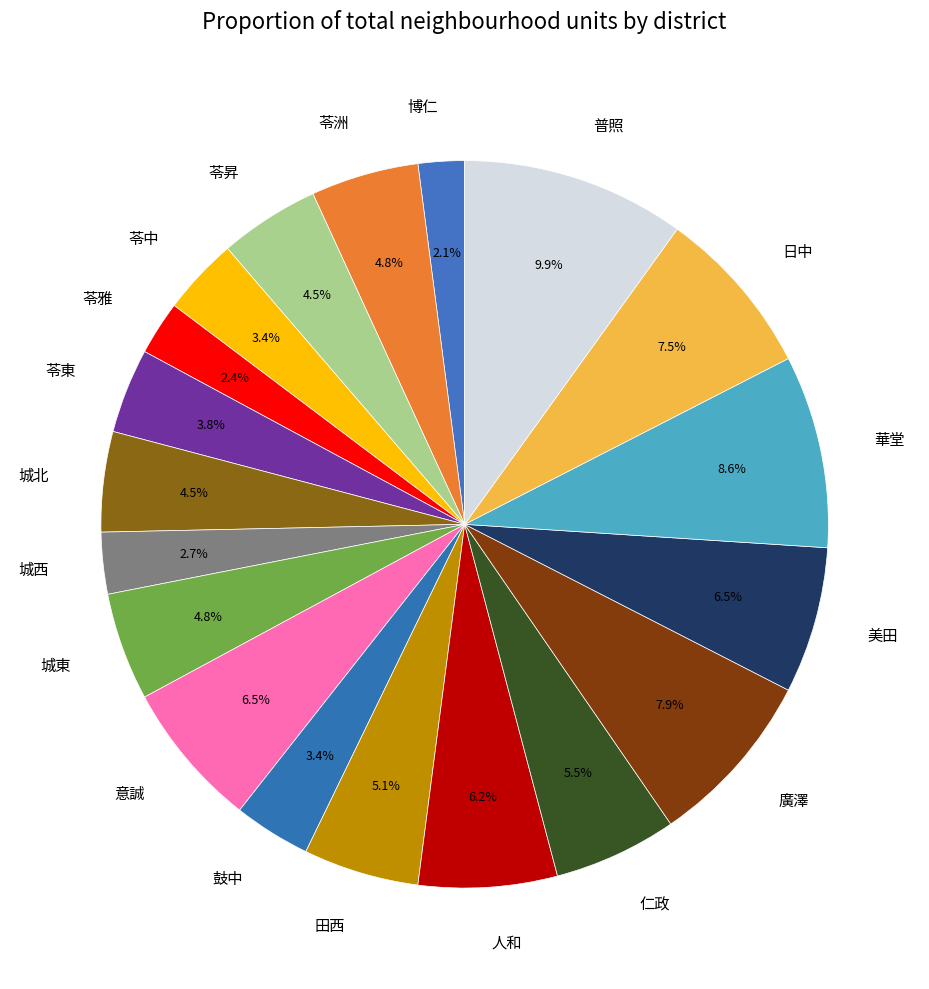

Which slice is the largest?

普照